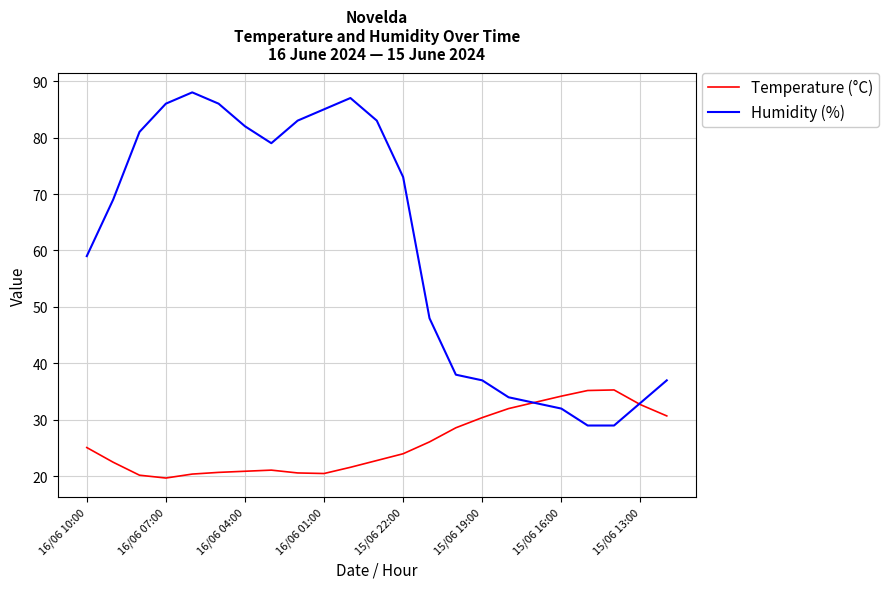

Which series has the largest total across all categories?

Humidity (%)